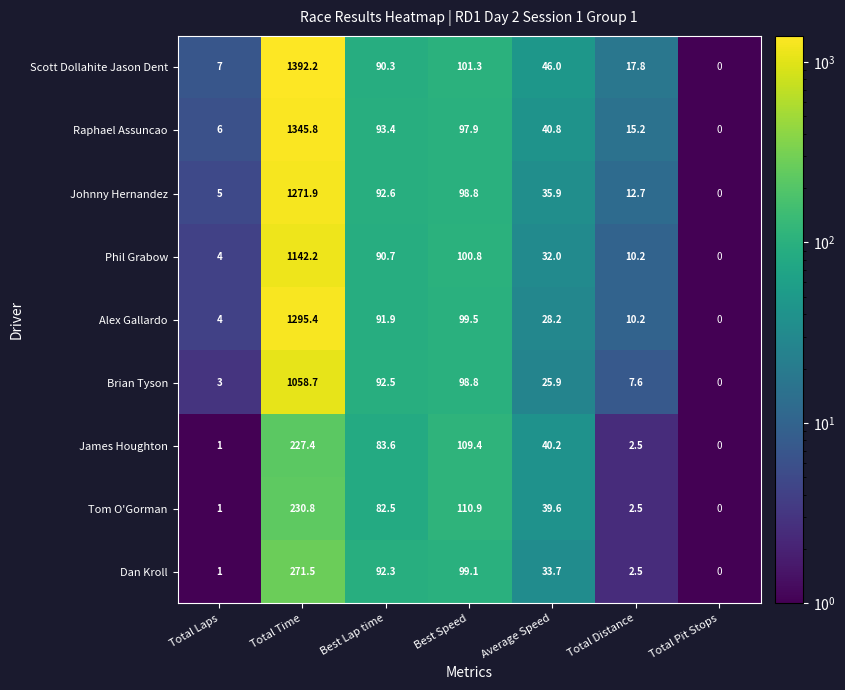

Is the value of Dan Kroll at Average Speed greater than the value of Raphael Assuncao at Best Lap time?

No